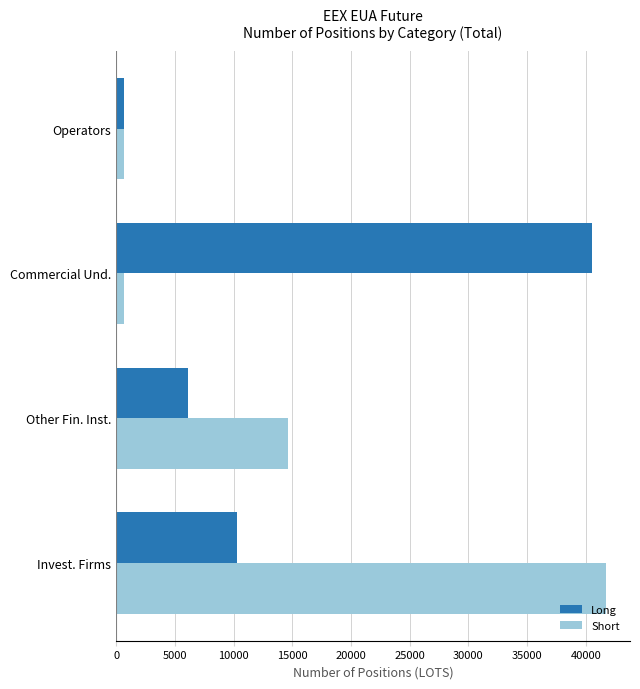

What is the spread (max minus min) of values at Invest. Firms?

31366